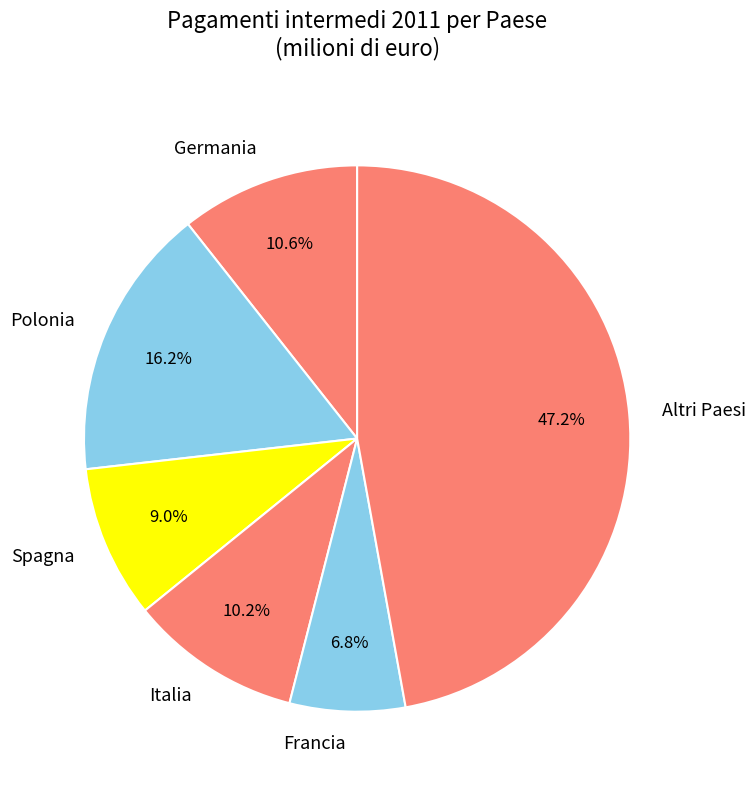

To the nearest percent, what is the average slice percentage?

17%